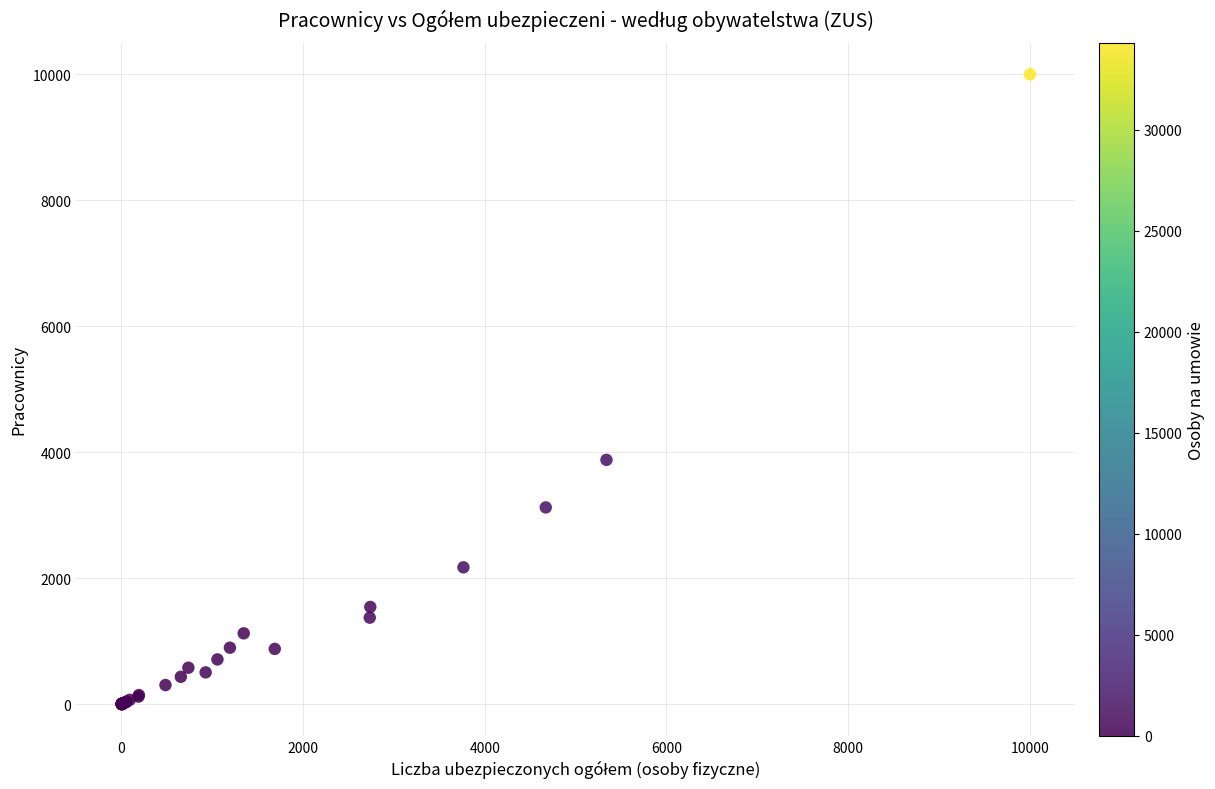

What Y value in the scatter plot is closest to 5000?

3880